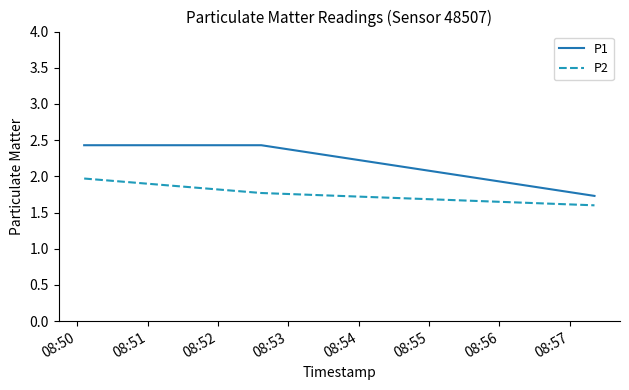

Which series has the widest spread of values?

P1